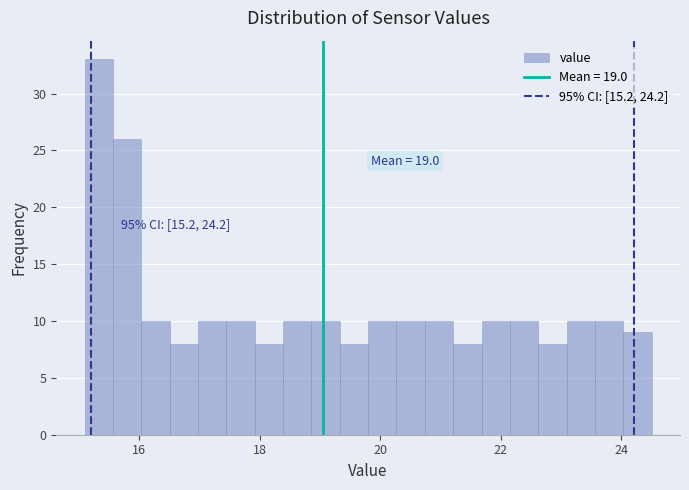

Read against the x-axis, roughly where is the centre of the tallest bar?

15.4